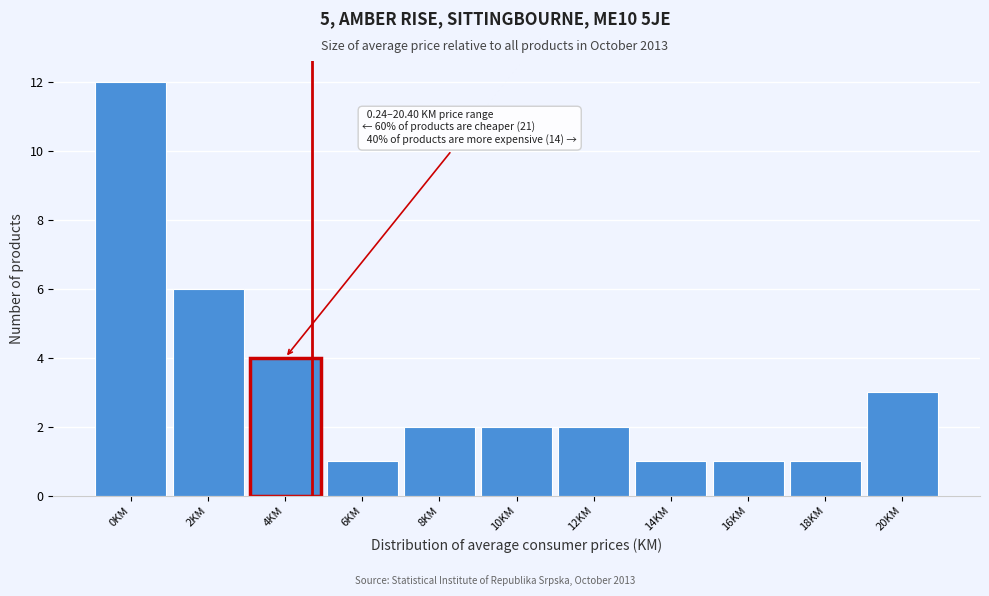

Reading left to right, what are all the values shown in this chart?

12	6	4	1	2	2	2	1	1	1	3